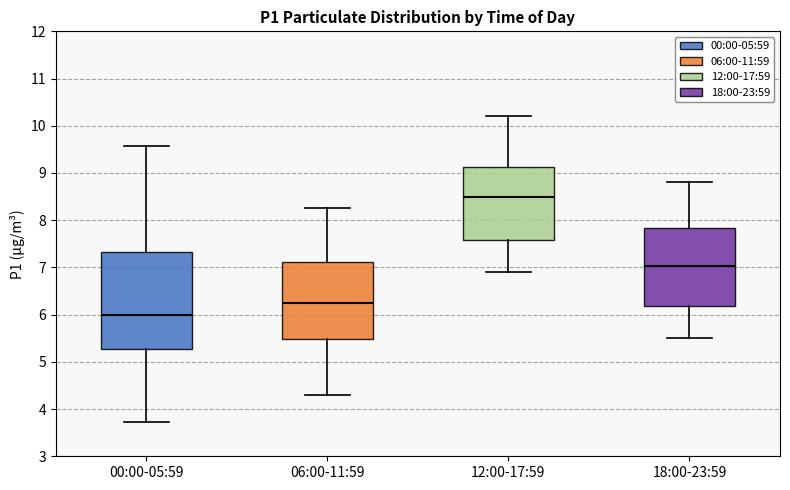

Where does the lower whisker of the box for 00:00-05:59 end on the y-axis? The values are not printed on the chart, so give them approximately, as read against the axis.

3.7